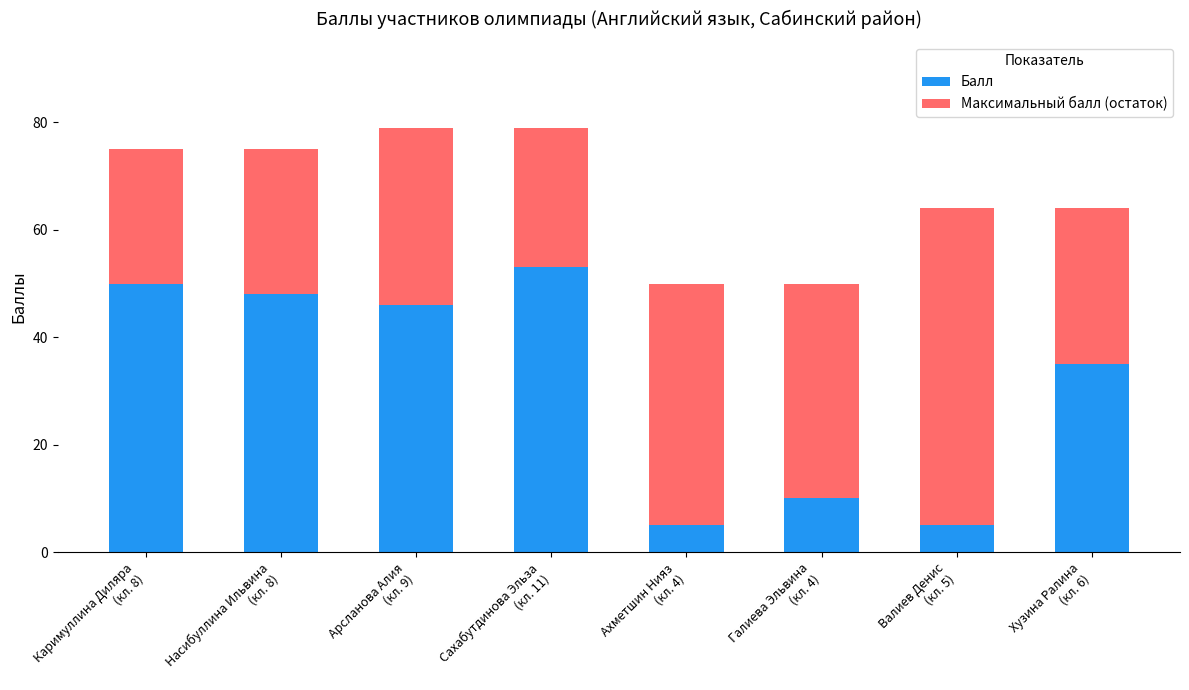

What is the sum of all Балл values?

252